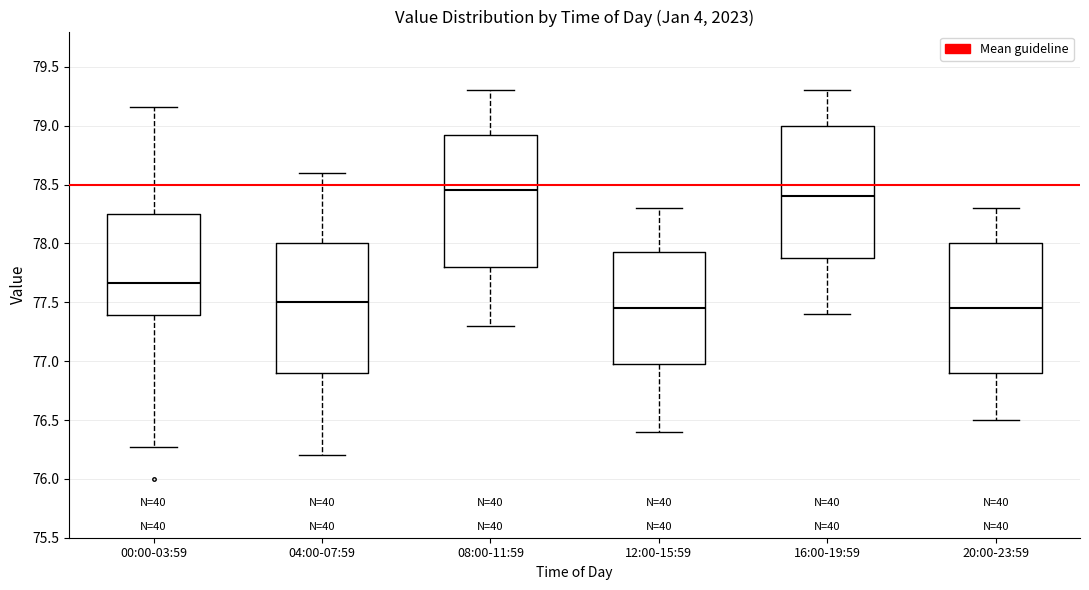

Where does the median line of the box for 08:00-11:59 sit on the y-axis? The values are not printed on the chart, so give them approximately, as read against the axis.

78.45